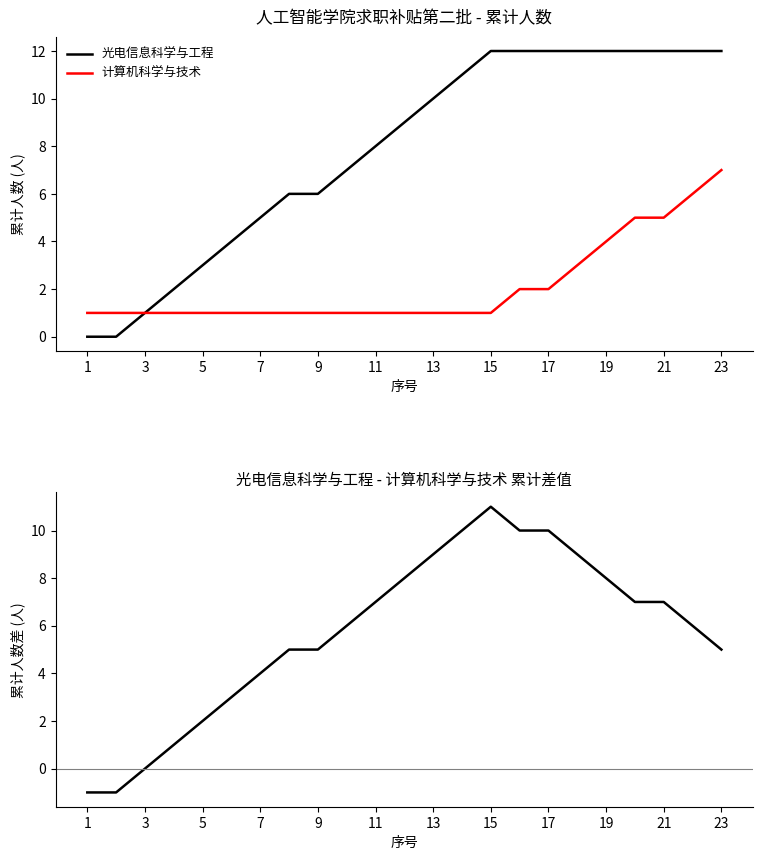

At how many categories does at least one series exceed 9?

11